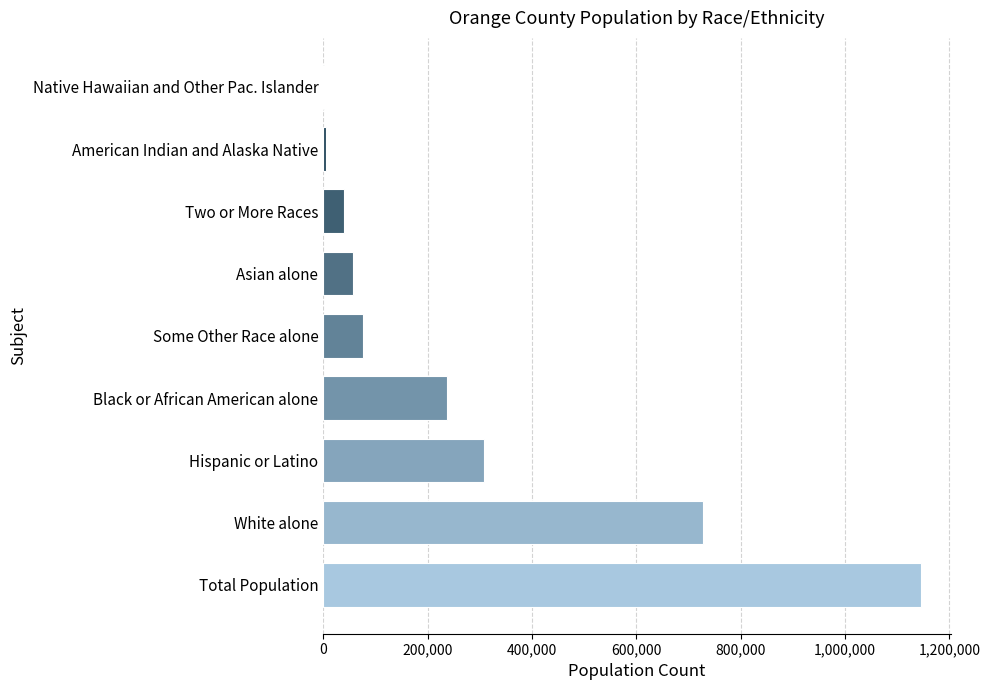

What is the change in value from White alone to Some Other Race alone?

-651579